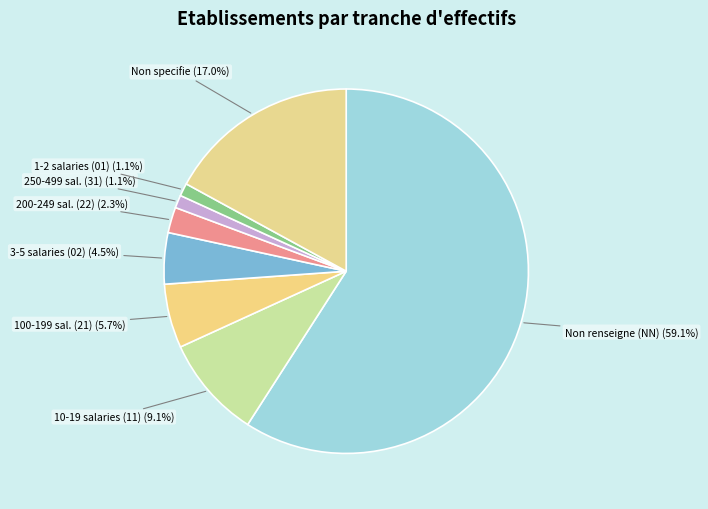

How many segments does this pie chart have?

8